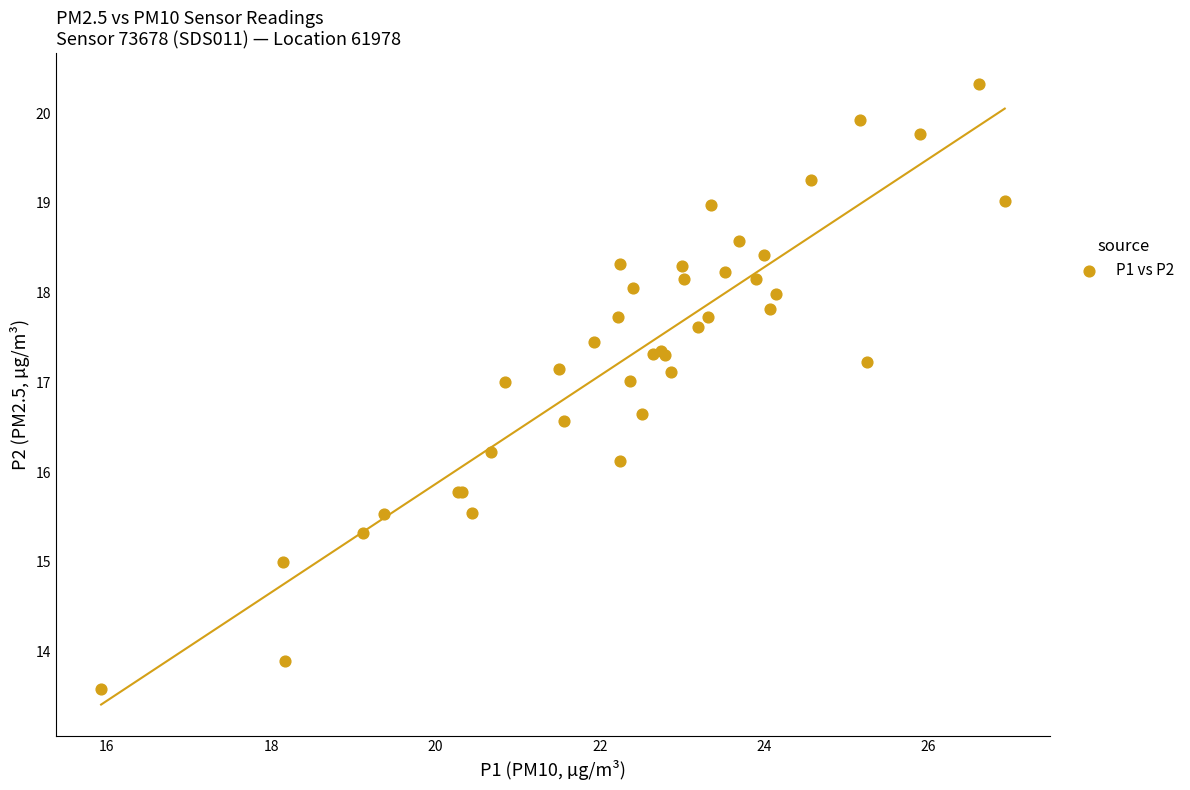

What Y value in the scatter plot is closest to 16?

16.1